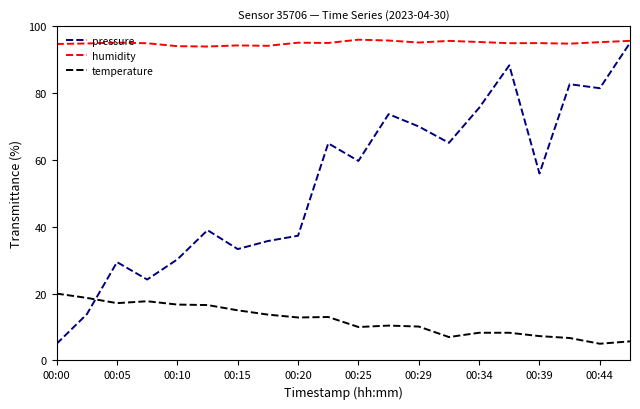

List the series in order of their overall mean, lowest first.

temperature, pressure, humidity